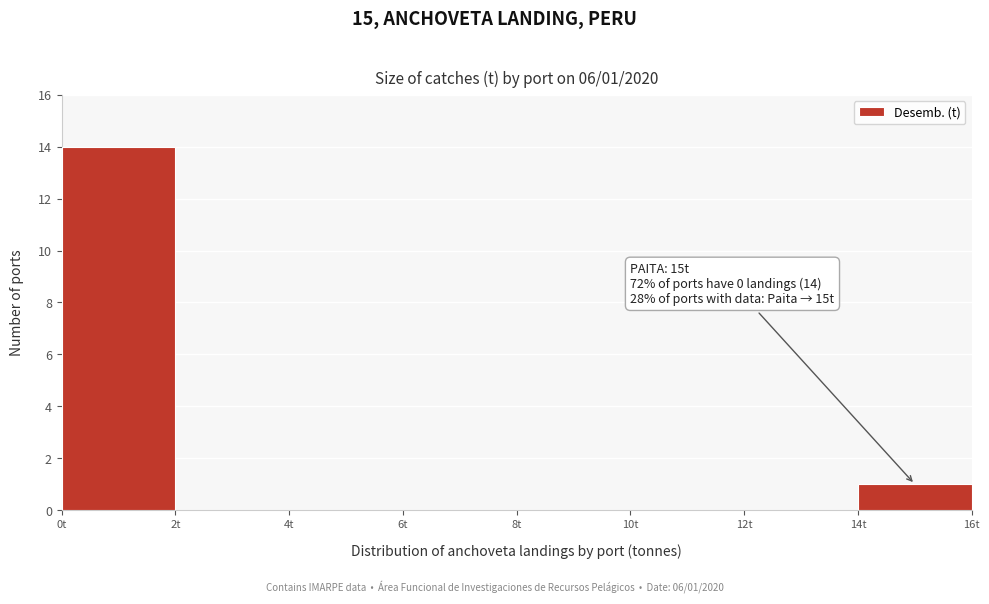

Which range on the x-axis has the tallest bar?

0 to 2